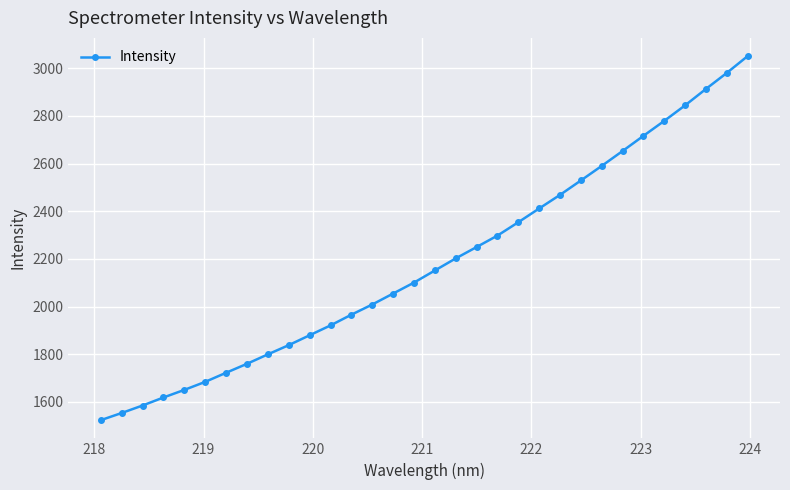

What is the value of the 16th point from the left?

2100.6